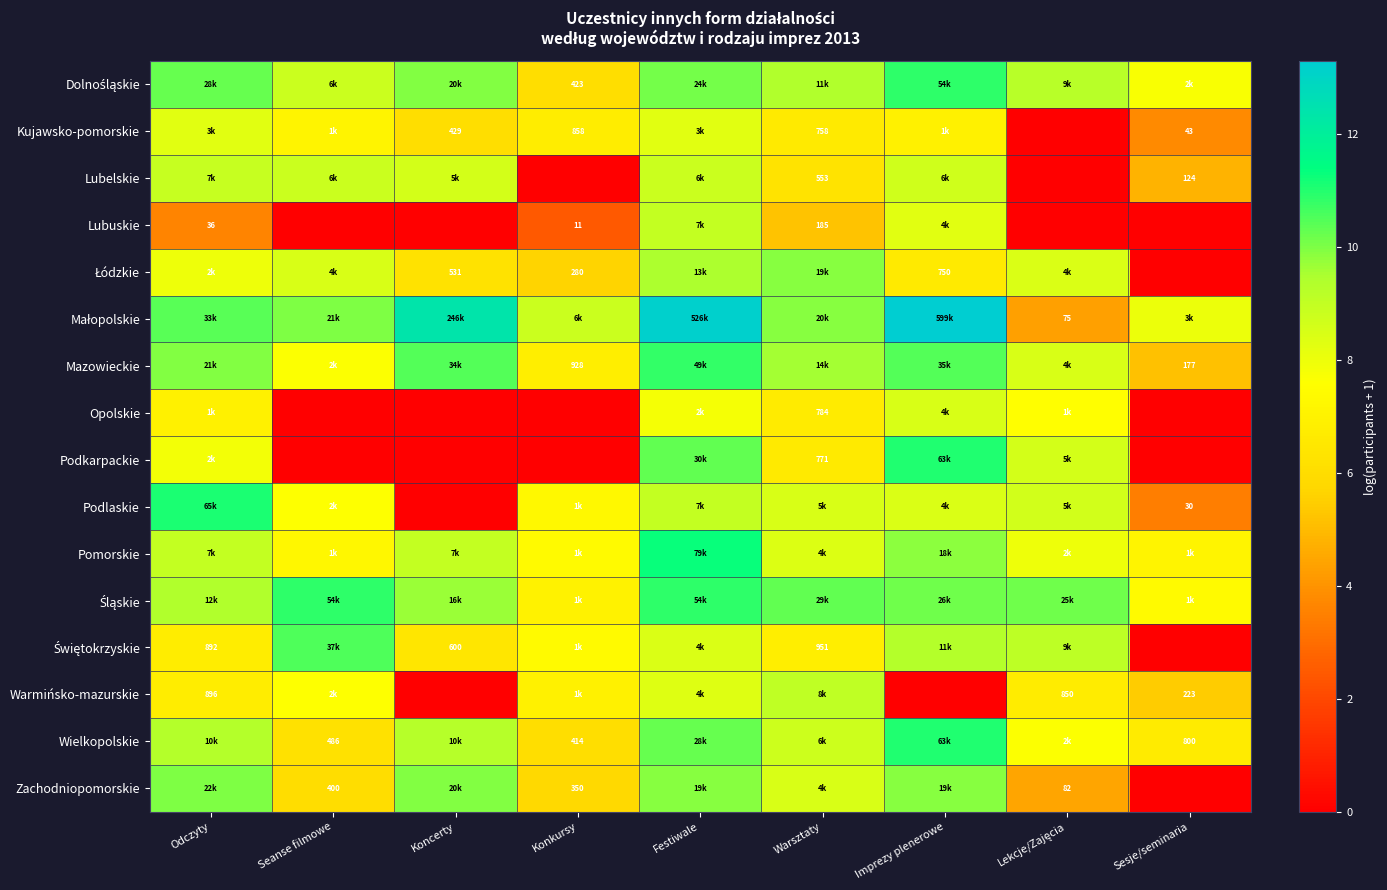

How many series are shown in this chart?

16